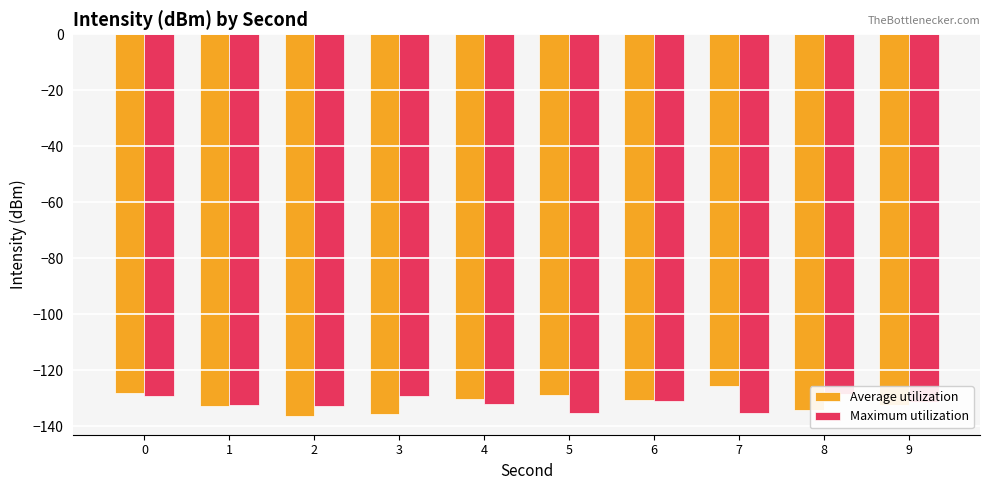

What is the sum of all Average utilization values?

-1314.5